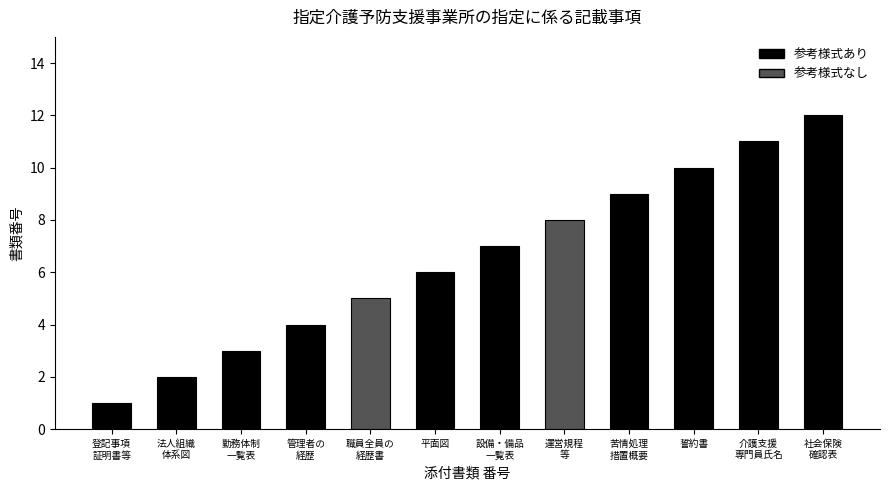

What is the difference between the maximum and second lowest values?

10